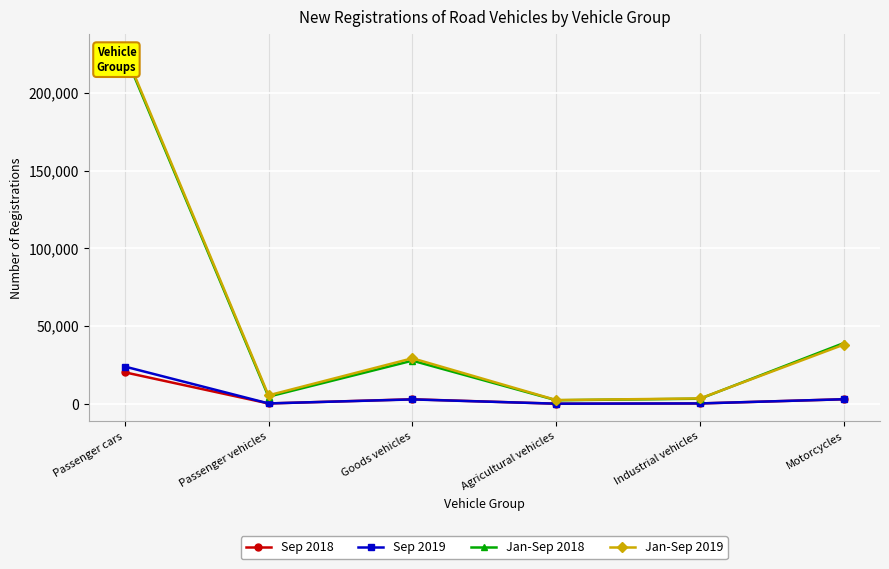

List the series in order of their peak value, highest first.

Jan-Sep 2019, Jan-Sep 2018, Sep 2019, Sep 2018